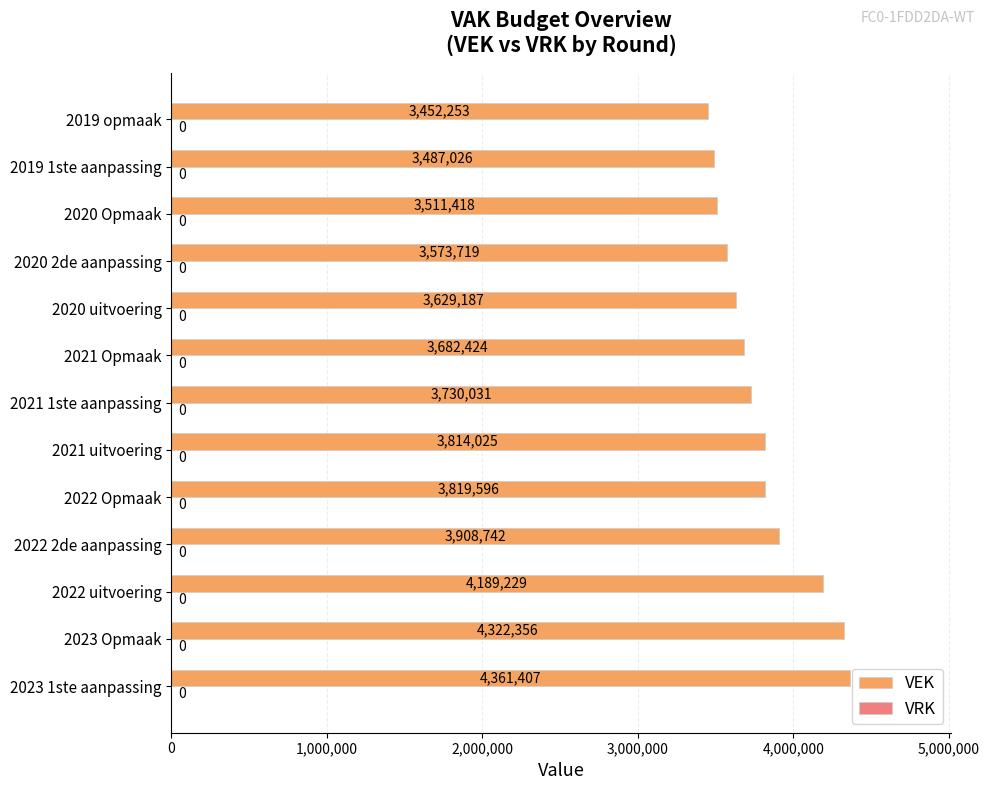

What is the smallest value displayed?

3452253